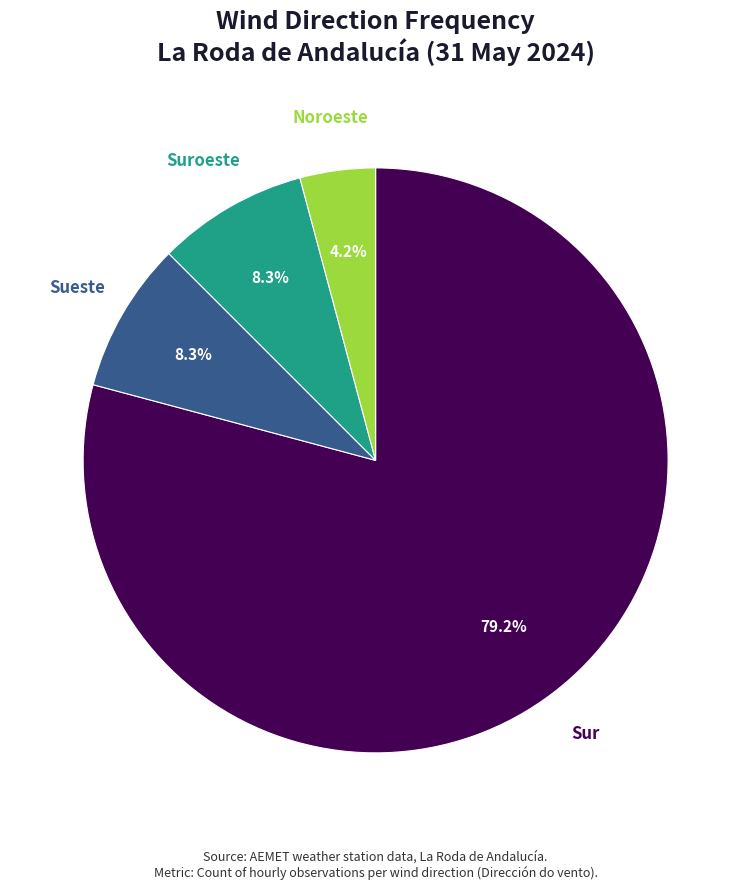

How many slices are in this pie chart?

4